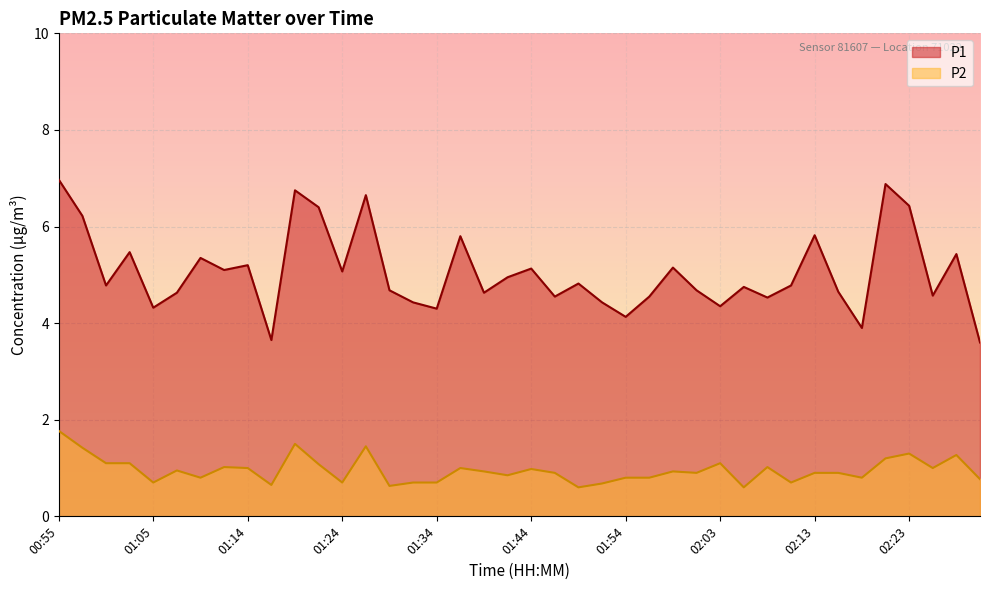

True or false: P1 and P2 intersect in this chart.

False